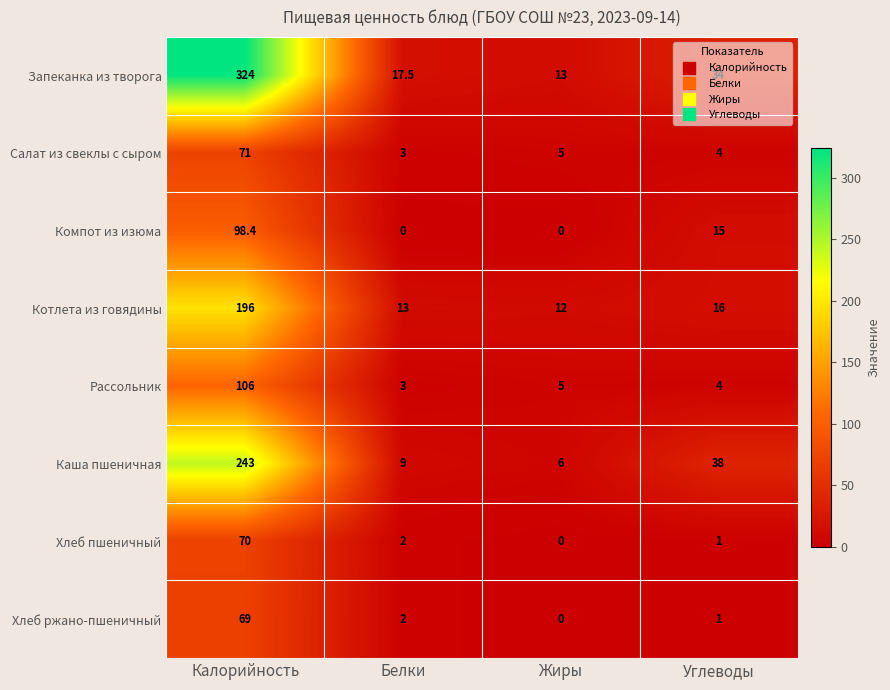

What is the spread (max minus min) of values at Калорийность?

255.0